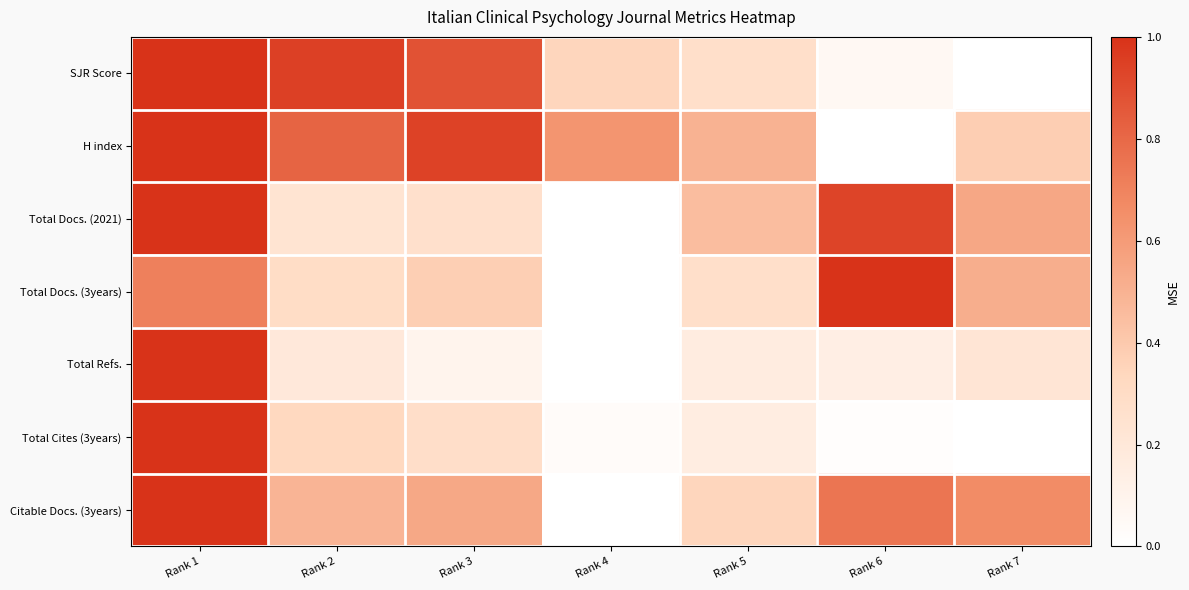

At how many categories does at least one series exceed 0?

7